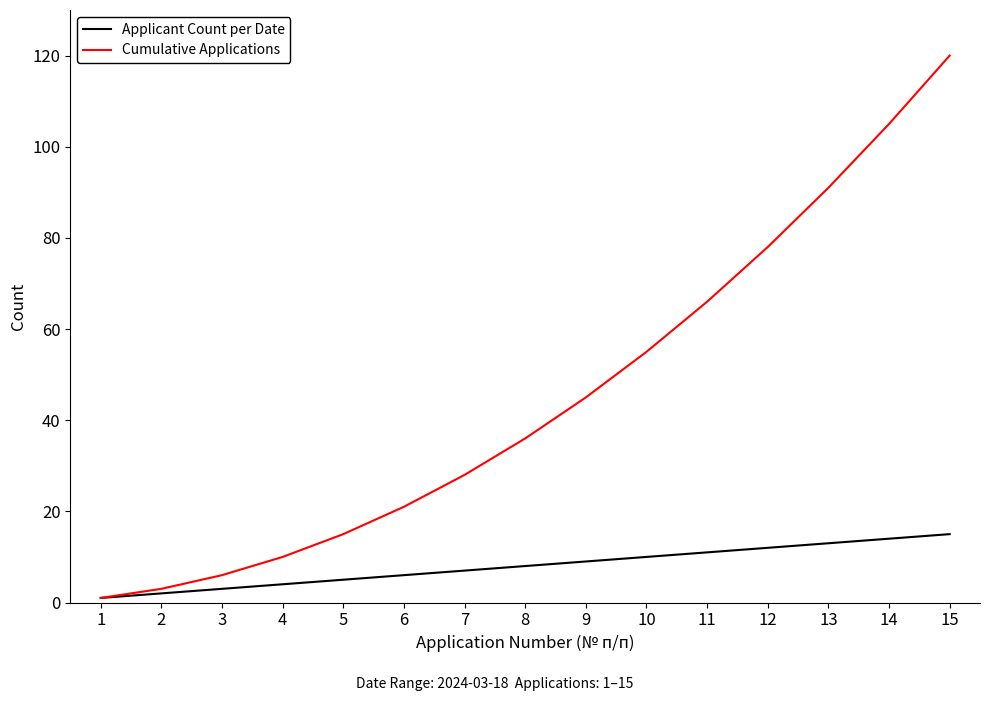

True or false: Applicant Count per Date has a value of 6 at 6.

True